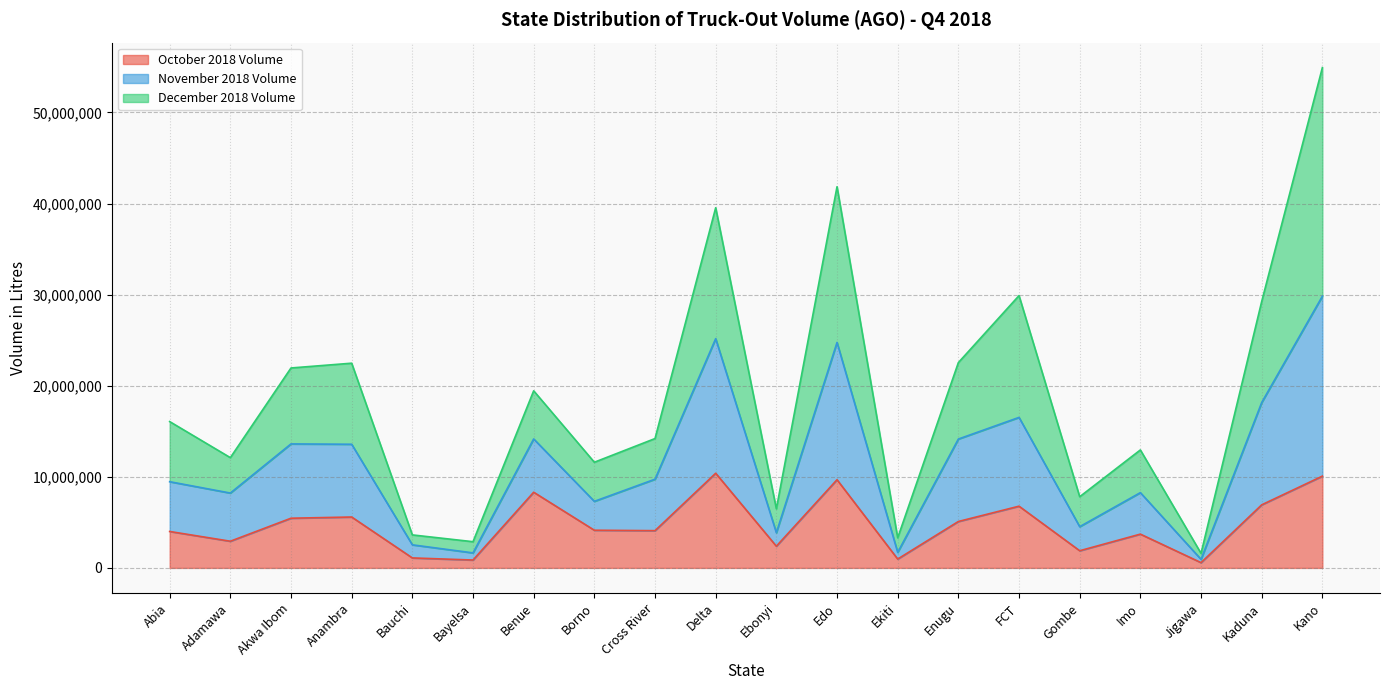

At which label is October 2018 Volume closest to 5485905?

Akwa Ibom